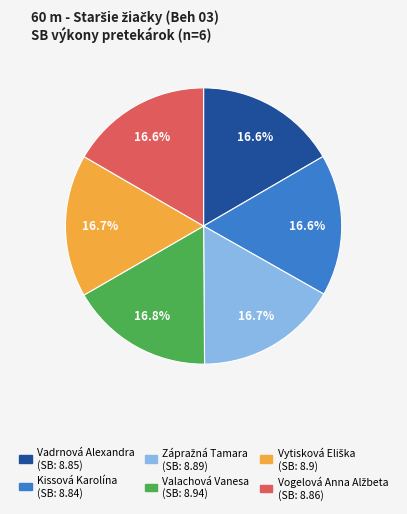

Combined, do Kissová Karolína and Vadrnová Alexandra account for over 50%?

No